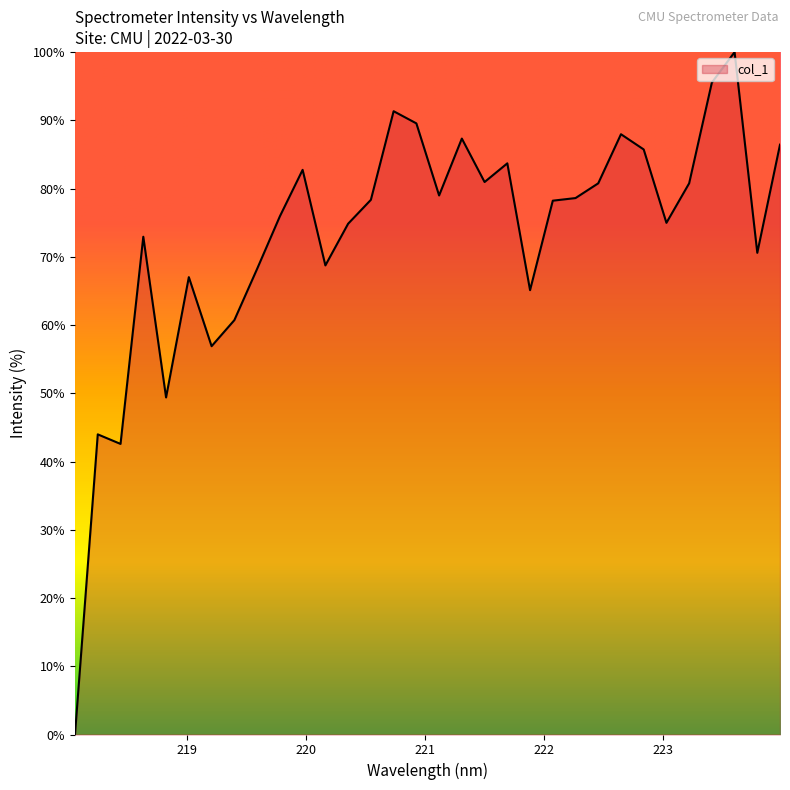

What is the greatest value displayed?

100.0